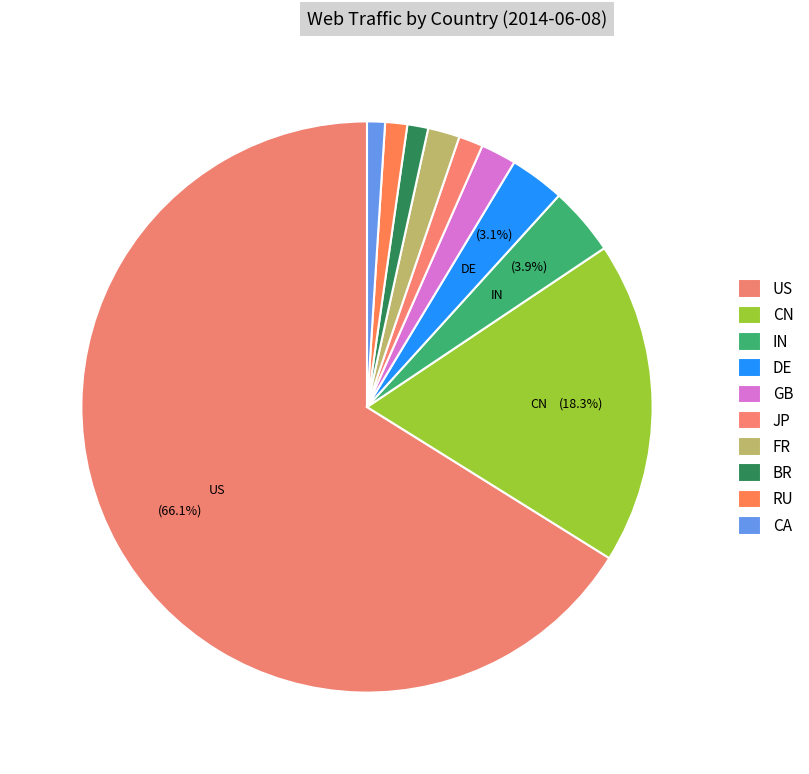

Is there any slice that represents more than half of the pie?

Yes